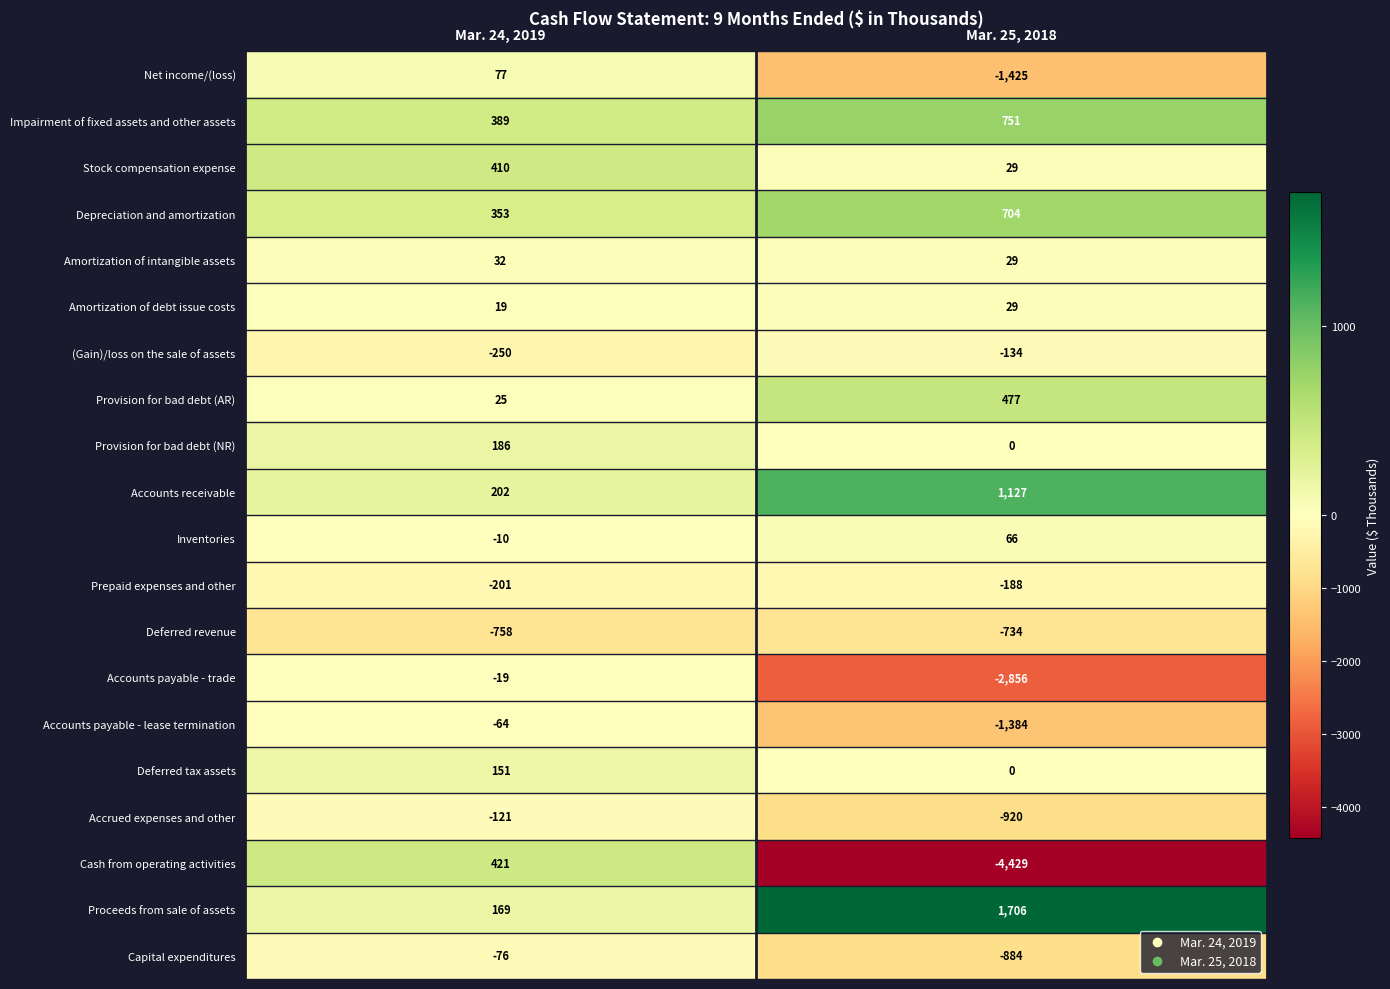

What is the total value across all series at Mar. 24, 2019?

935